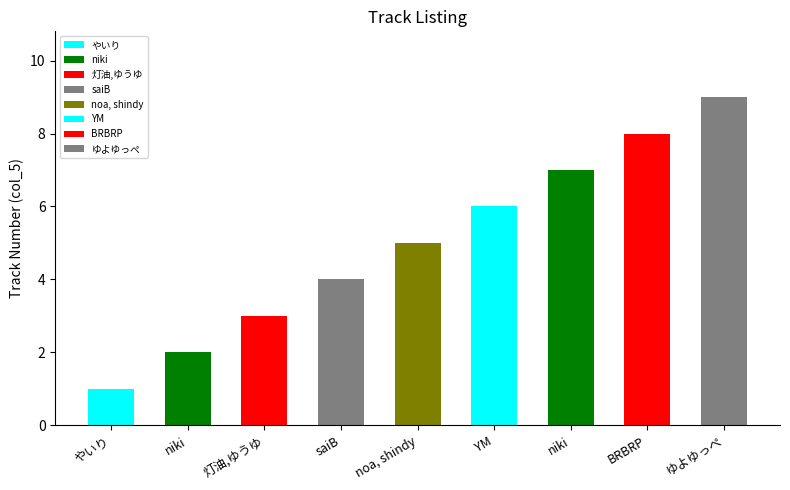

What is the label of the 5th bar from the left?

noa, shindy